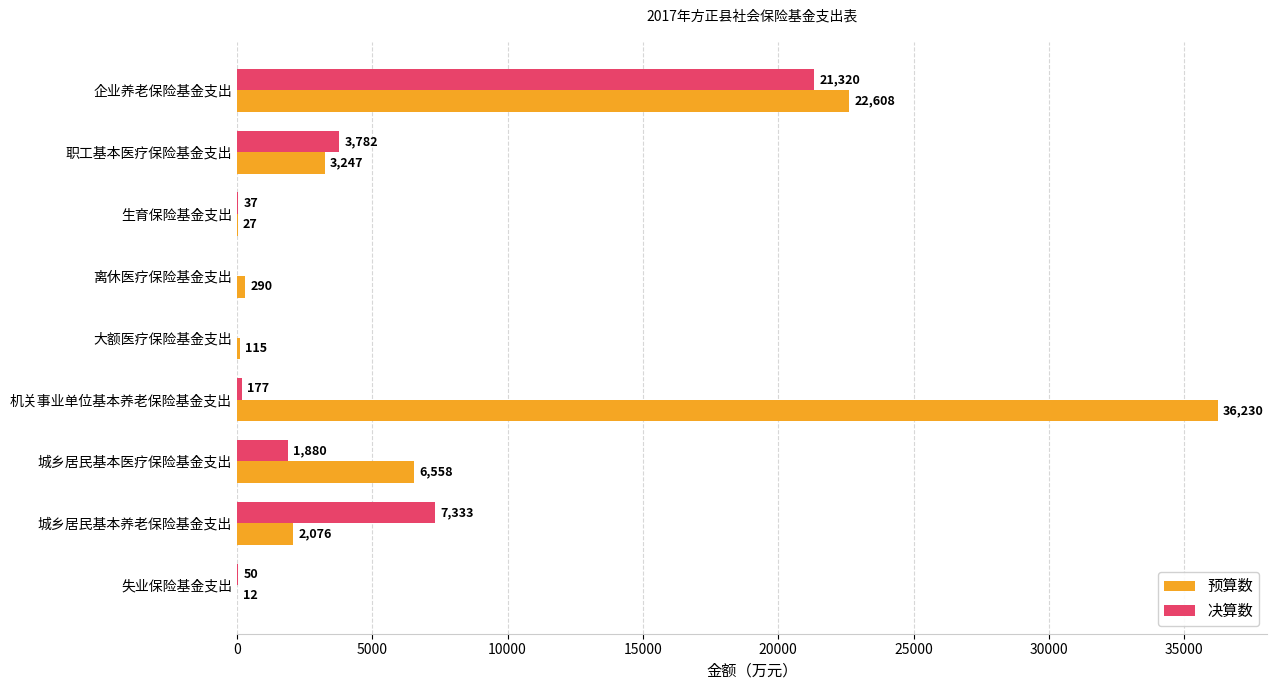

Is it true that 预算数 equals 27 at 生育保险基金支出?

True